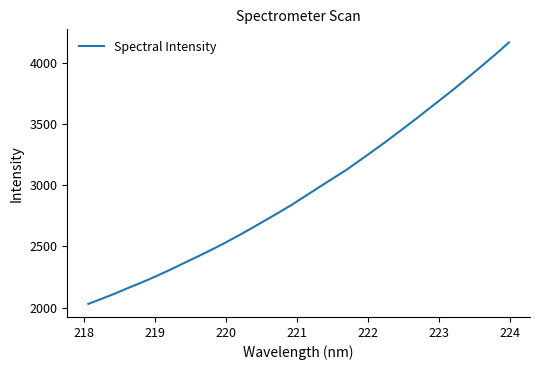

What is the minimum value shown in the chart?

2031.2